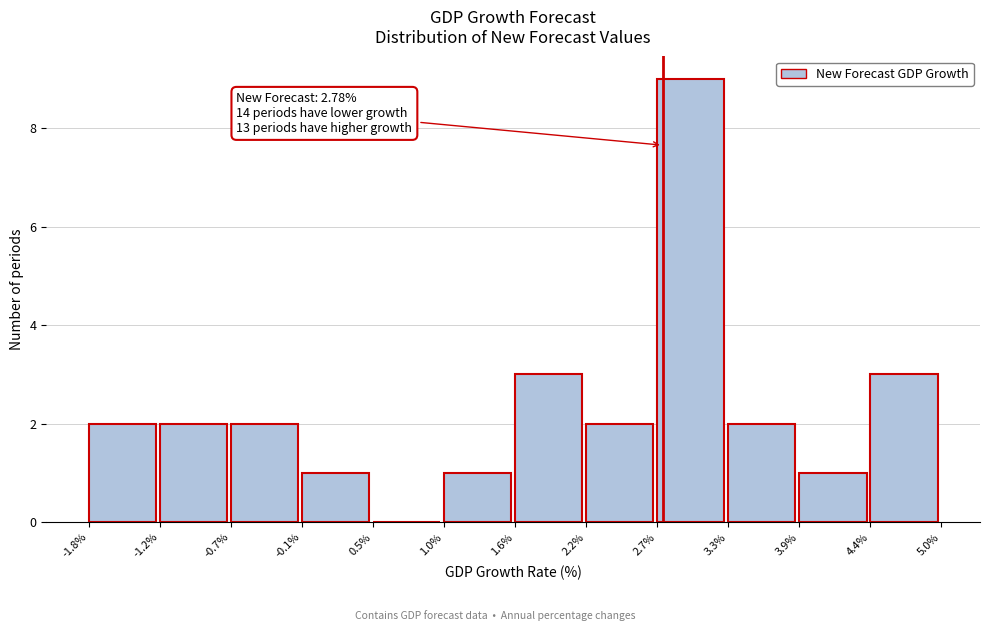

Which range on the x-axis has the tallest bar?

2.7% to 3.3%